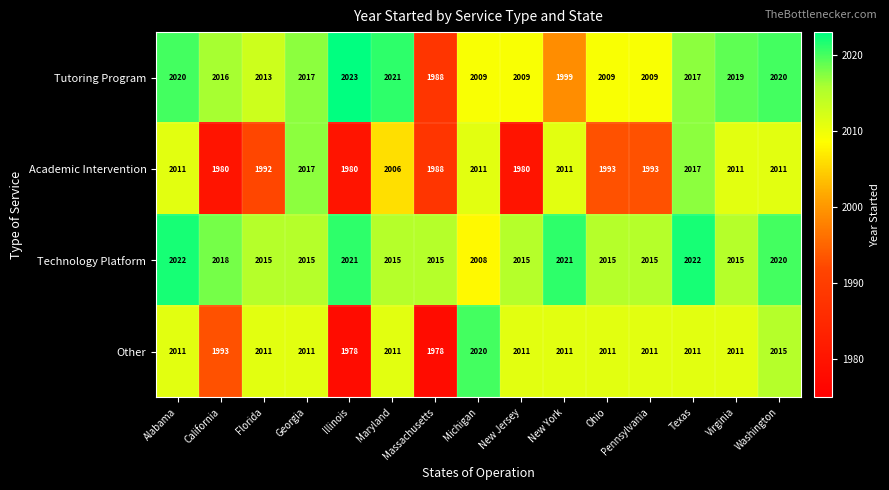

List the series in order of their overall mean, lowest first.

Academic Intervention, Other, Tutoring Program, Technology Platform